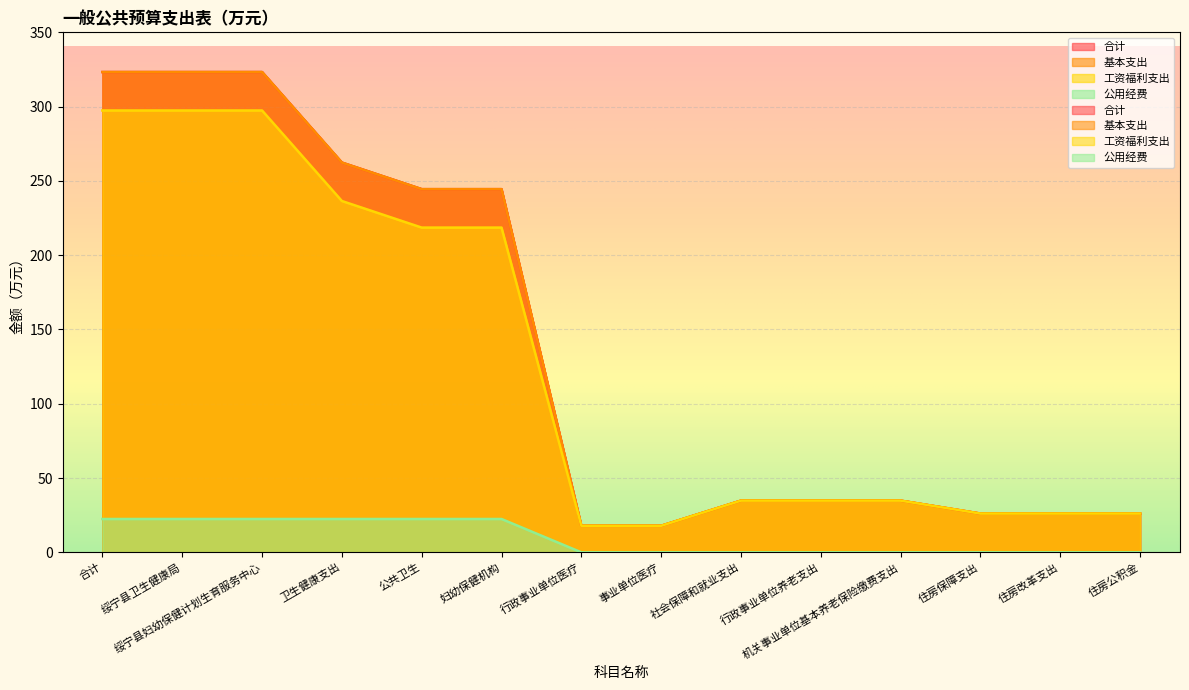

Which category has the lowest value in the 工资福利支出 series?

行政事业单位医疗